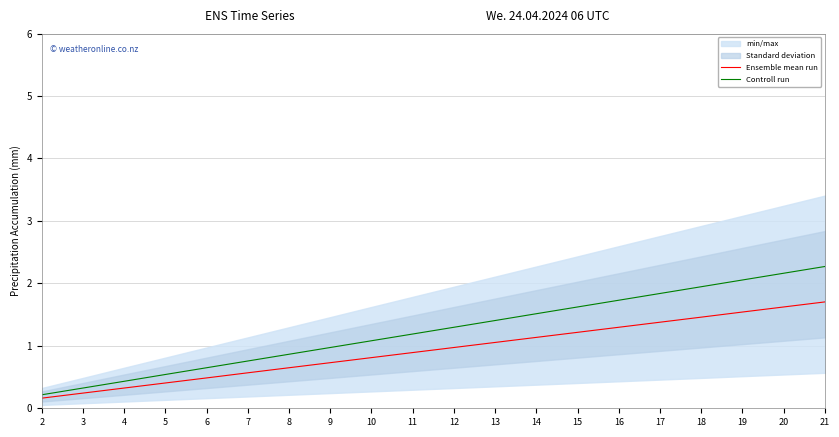

What is the value of the Ensemble mean run point at the 10th from the left?

0.9